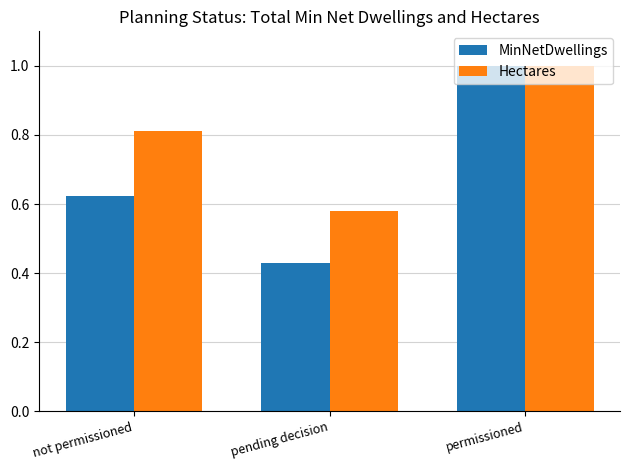

What is the label of the 3rd bar from the right?

not permissioned